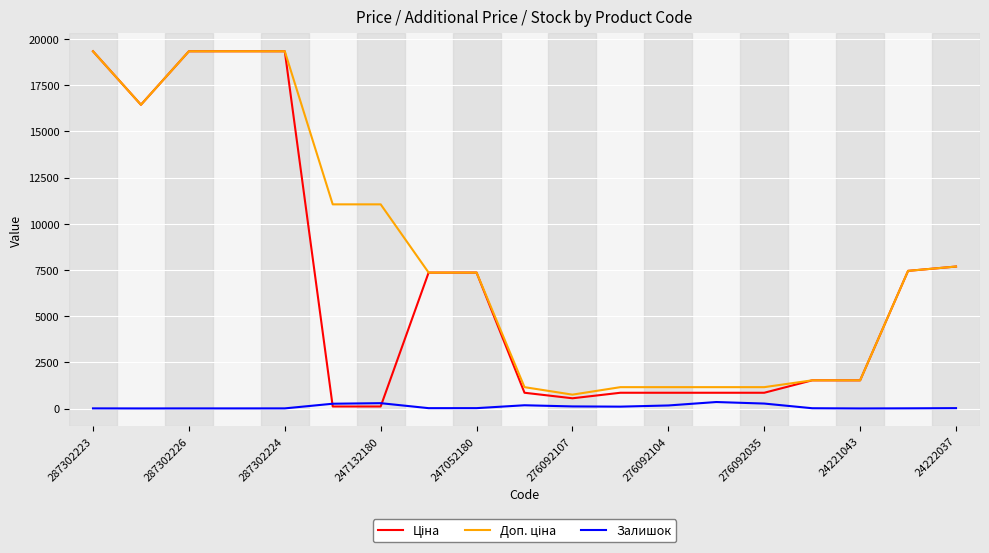

List the series in order of their peak value, highest first.

Ціна, Доп. ціна, Залишок